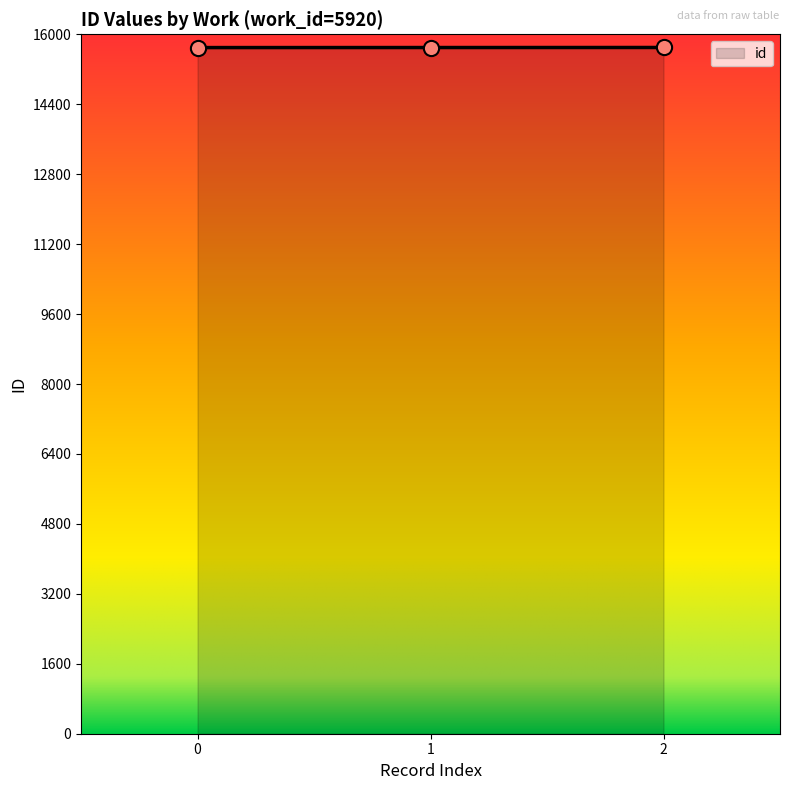

Approximately how many times larger is the value at 1 compared to 0?

1.0